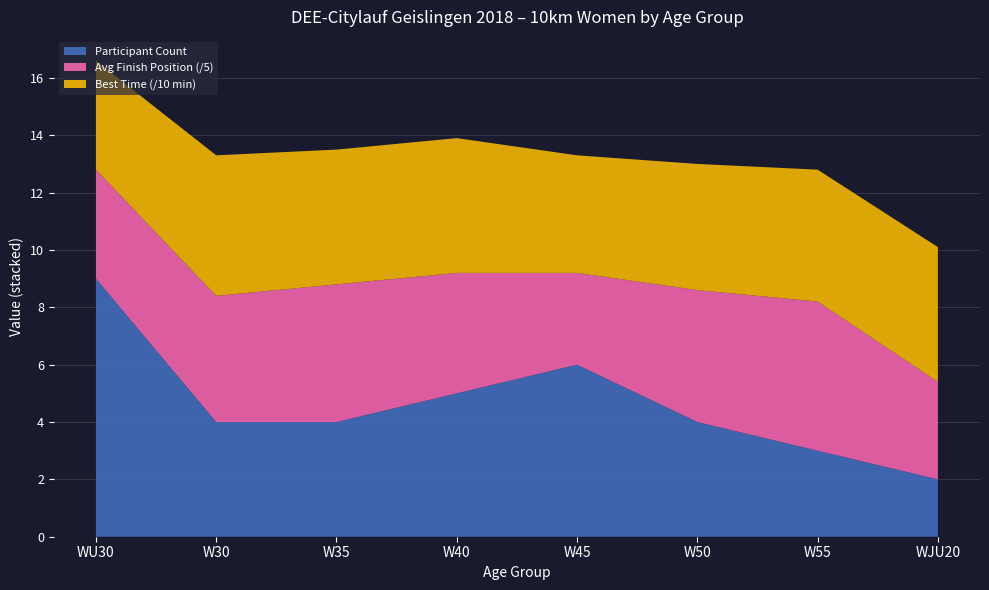

True or false: Participant Count has a value of 4.4 at W55.

False